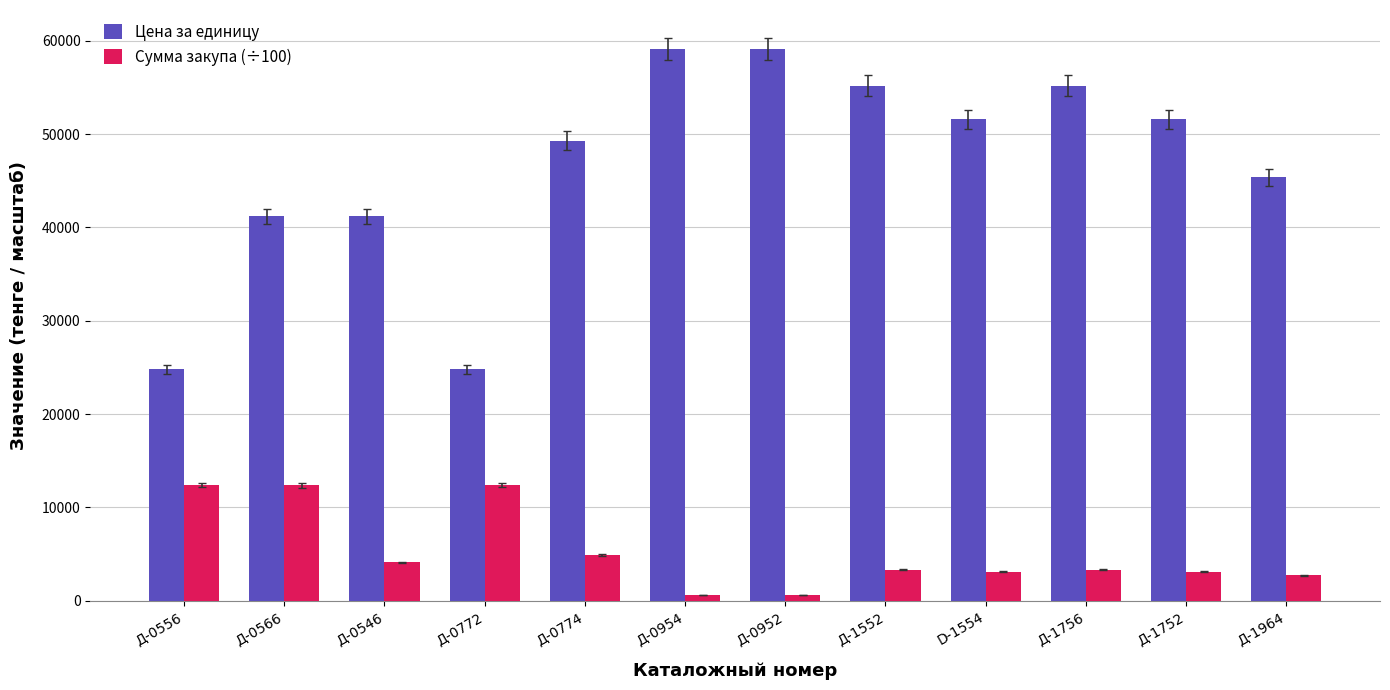

Where does the Цена за единицу series first go above 51600?

Д-0954